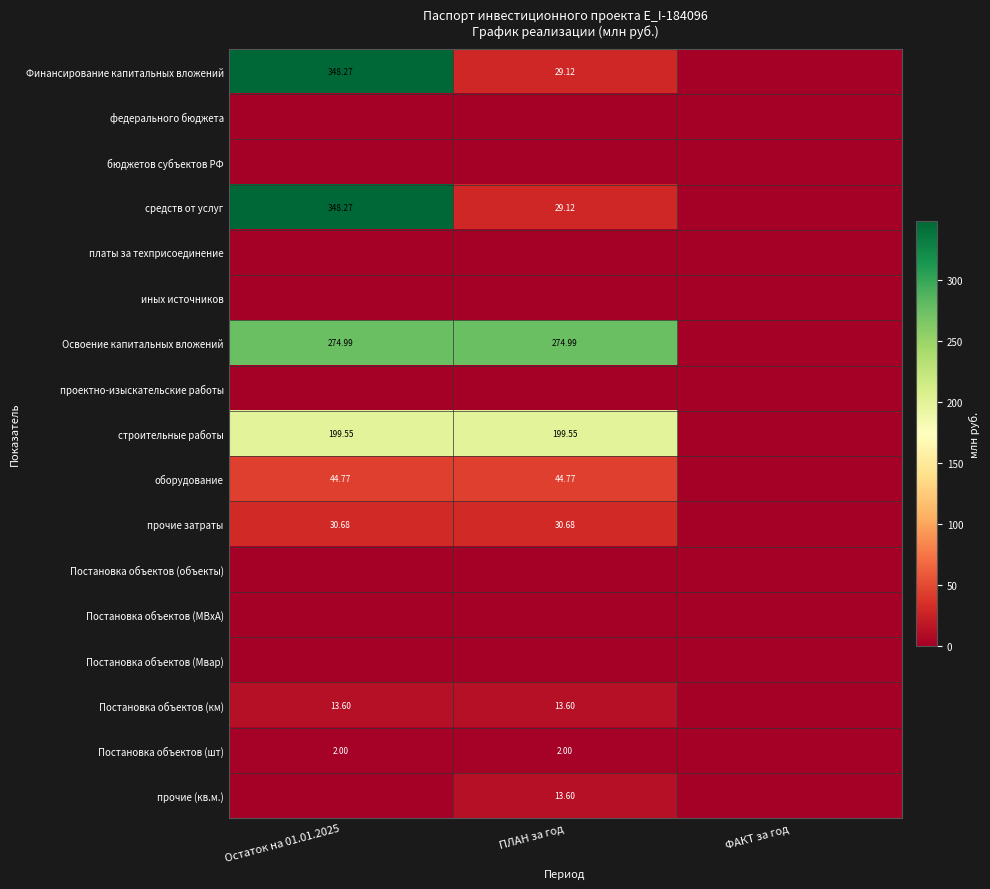

Which has a higher value, Остаток на 01.01.2025 or ФАКТ за год?

Остаток на 01.01.2025